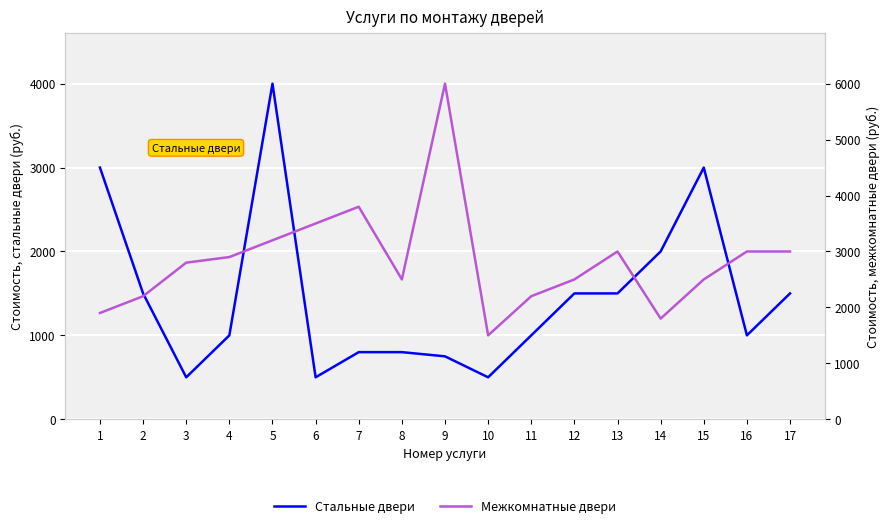

What is the sum of the Стальные двери values at 10 and 17?

2000